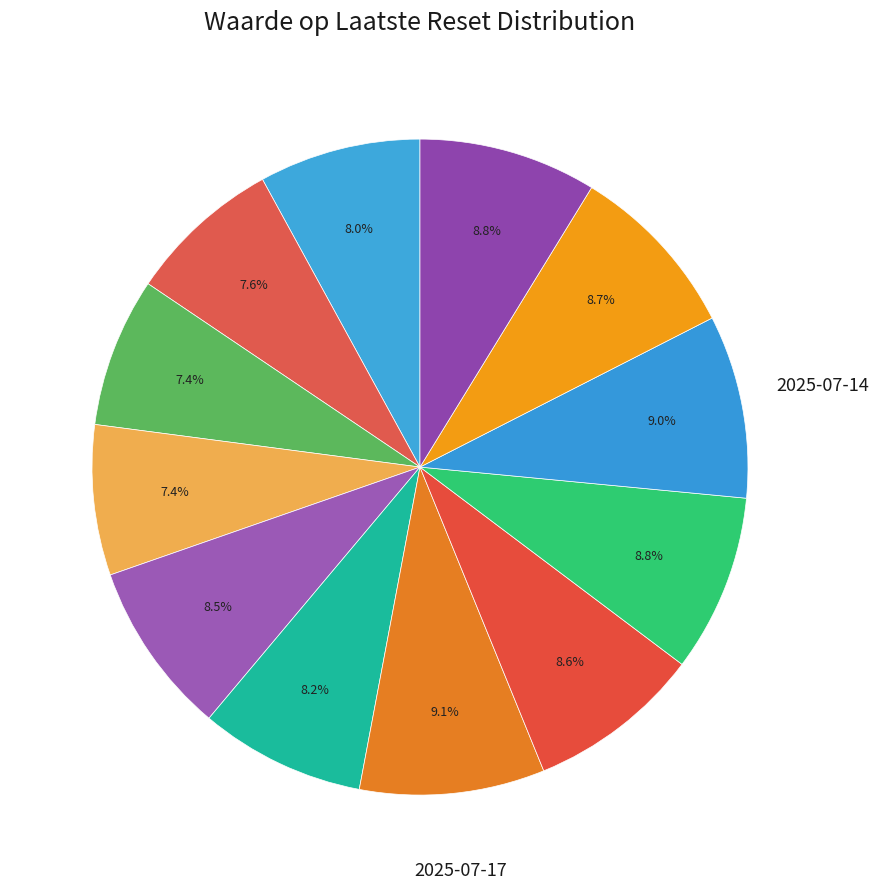

What is the largest slice in the pie chart?

2025-07-17